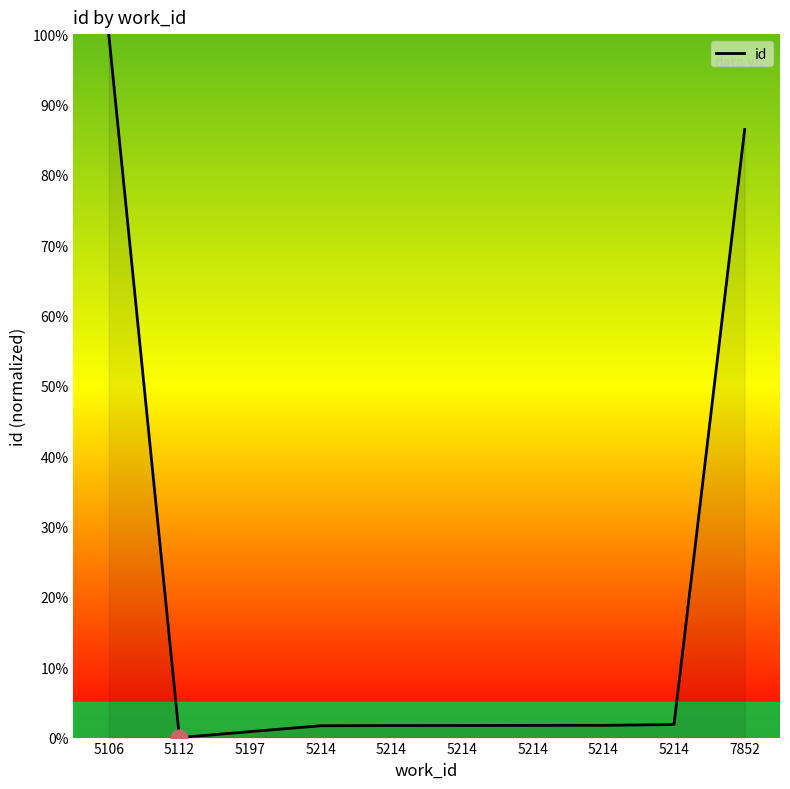

At which label does the data first exceed 1?

5106